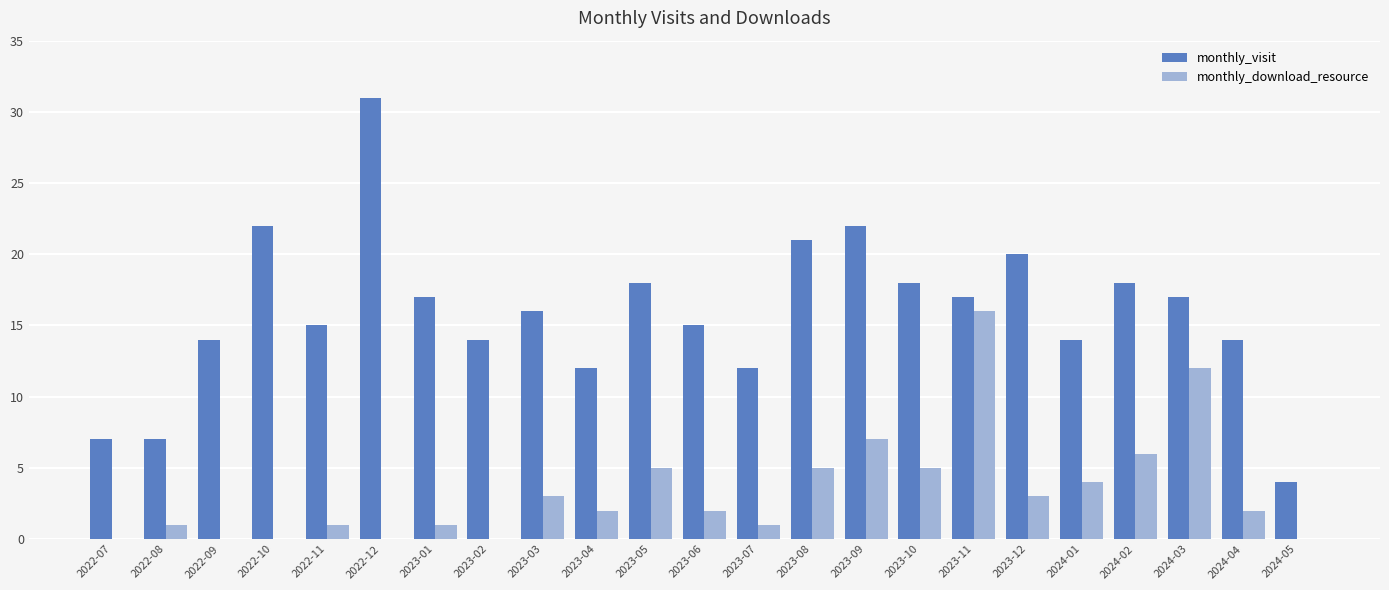

Which category has the highest value in the monthly_visit series?

2022-12